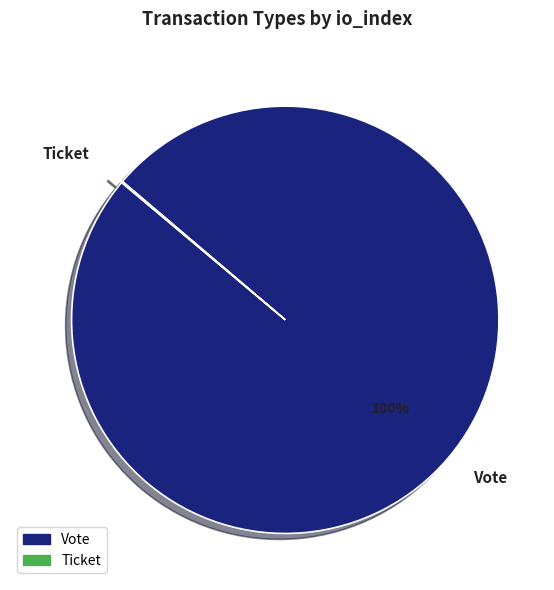

The Vote slice represents 86% of the pie. True or false?

False